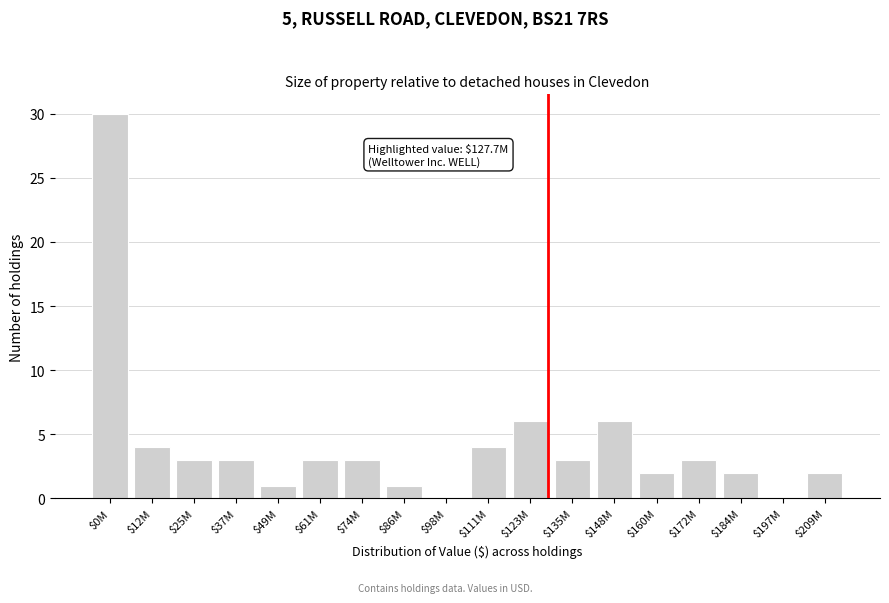

What is the maximum value shown in the chart?

30